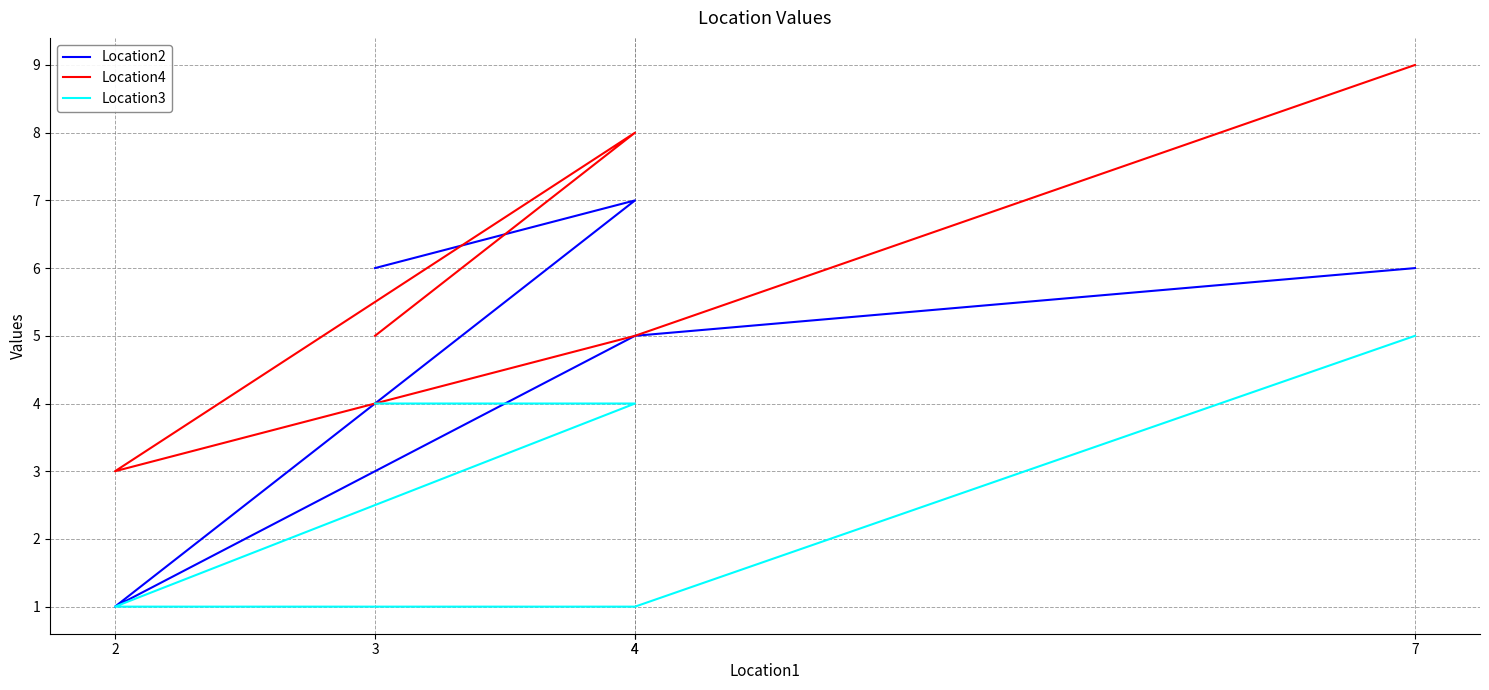

What is the average value of the Location2 series?

5